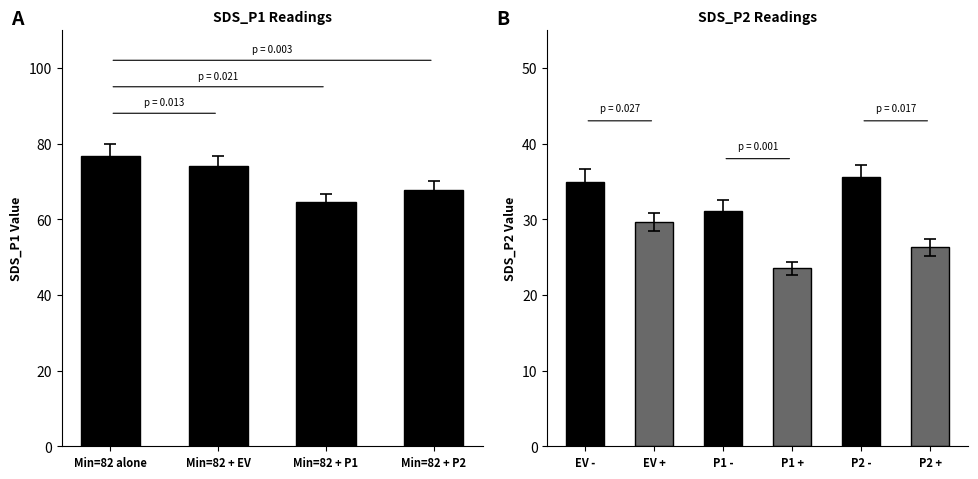

Is it true that the value at Min=82 + P2 is 67.6?

True